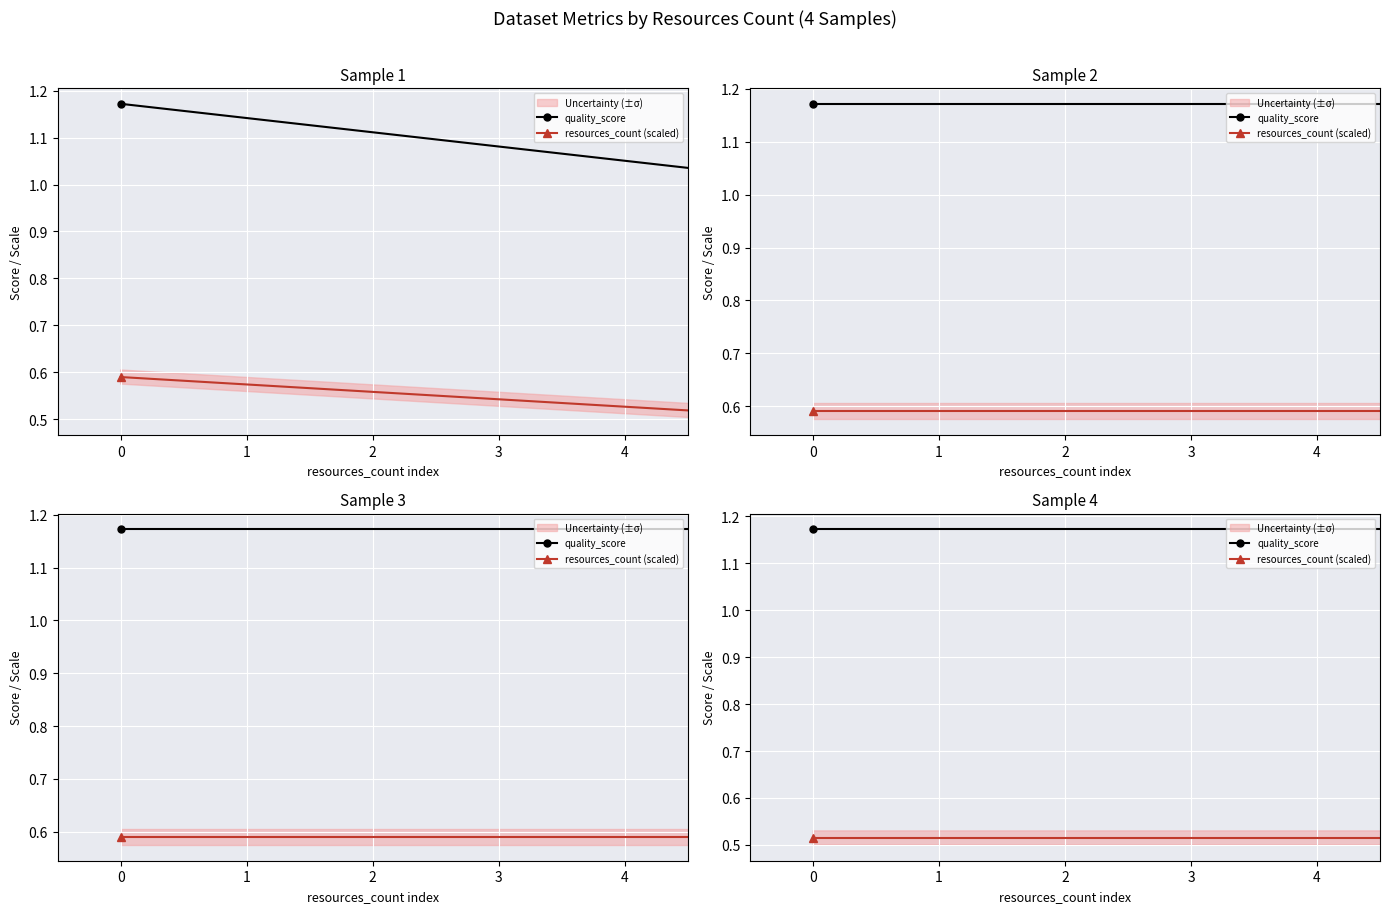

True or false: quality_score and resources_count (scaled) intersect in this chart.

False